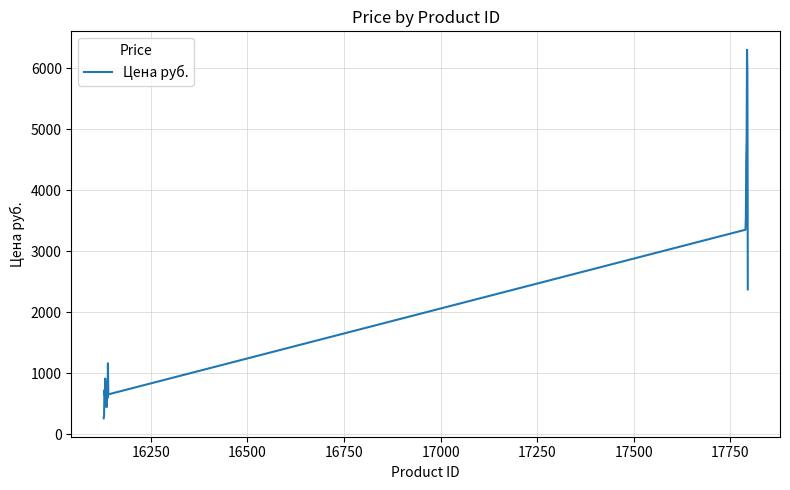

What is the greatest value displayed?

6299